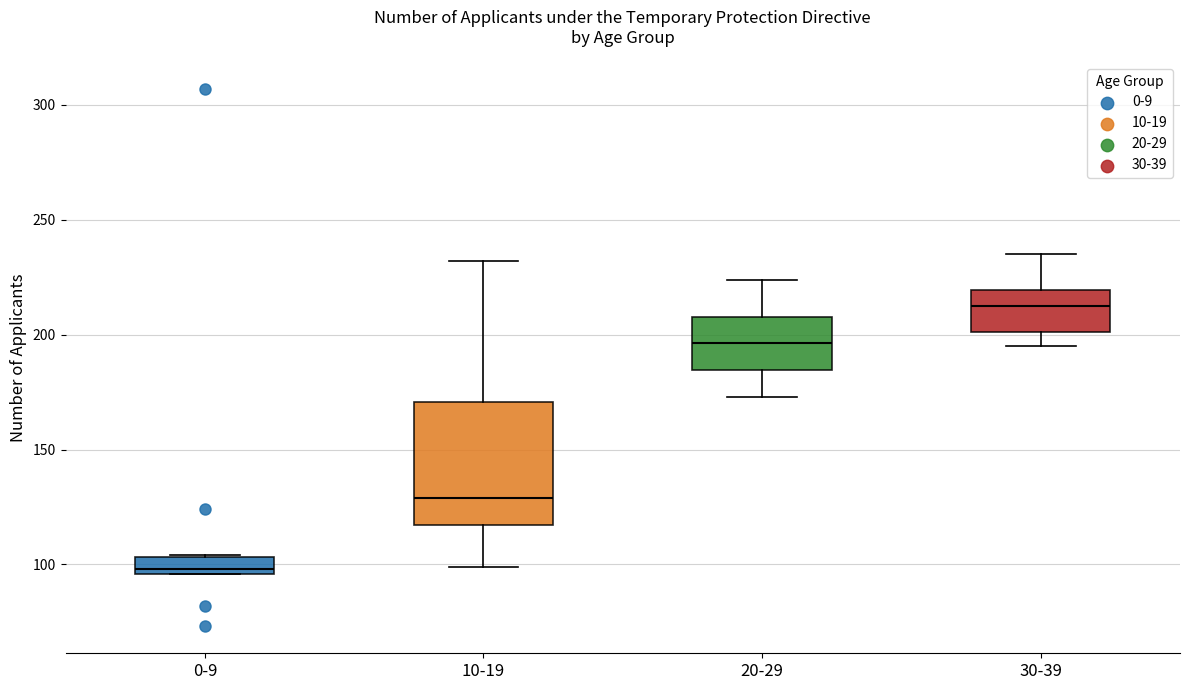

Where does the upper whisker of the box for 10-19 end on the y-axis? The values are not printed on the chart, so give them approximately, as read against the axis.

230